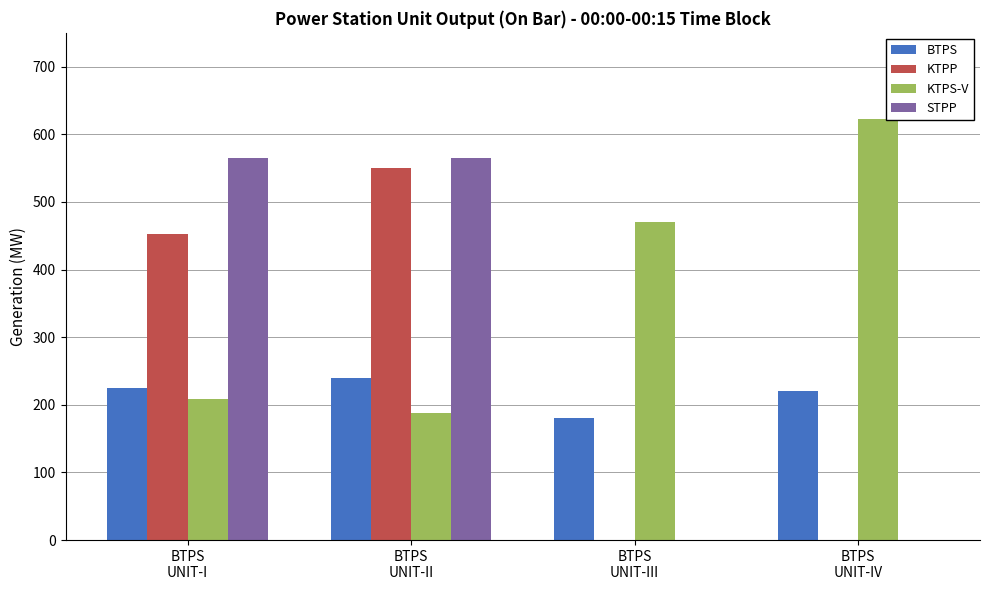

What is the maximum value shown in the chart?

623.0